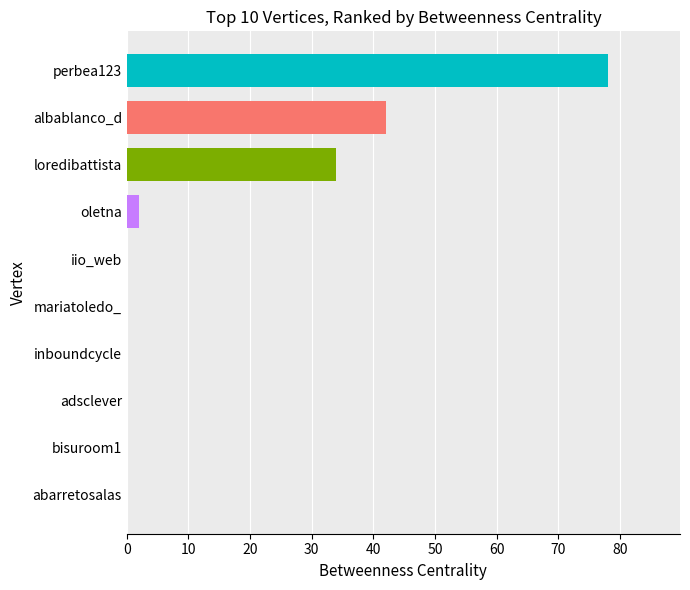

What is the greatest value displayed?

78